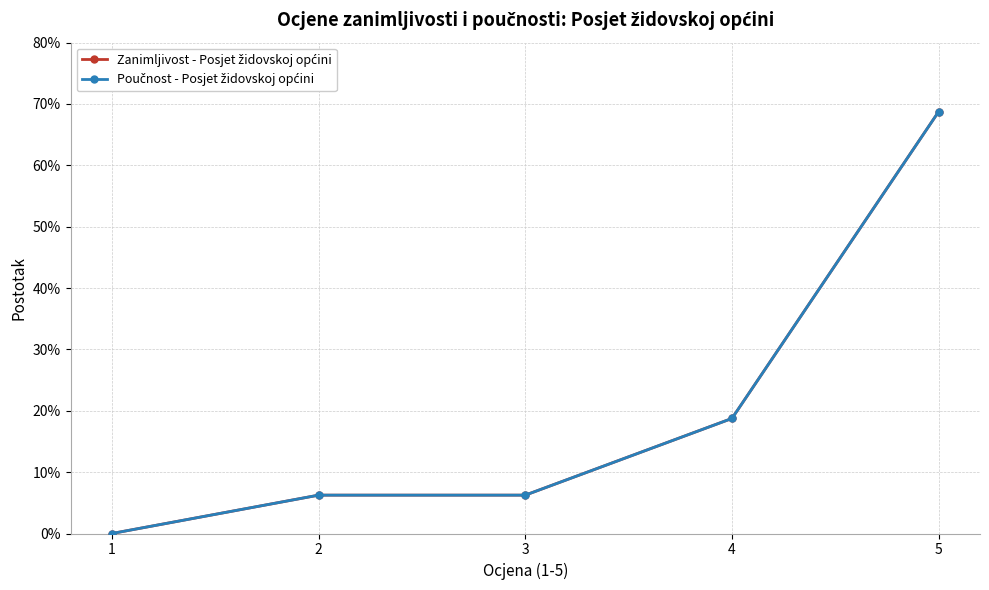

Does the chart have visible grid lines?

Yes